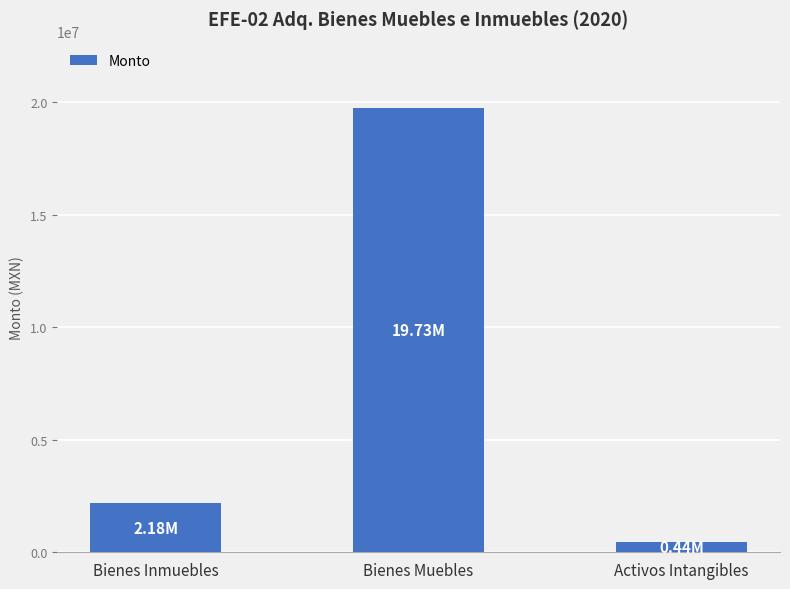

The value at Bienes Inmuebles is 3390214.0. True or false?

False